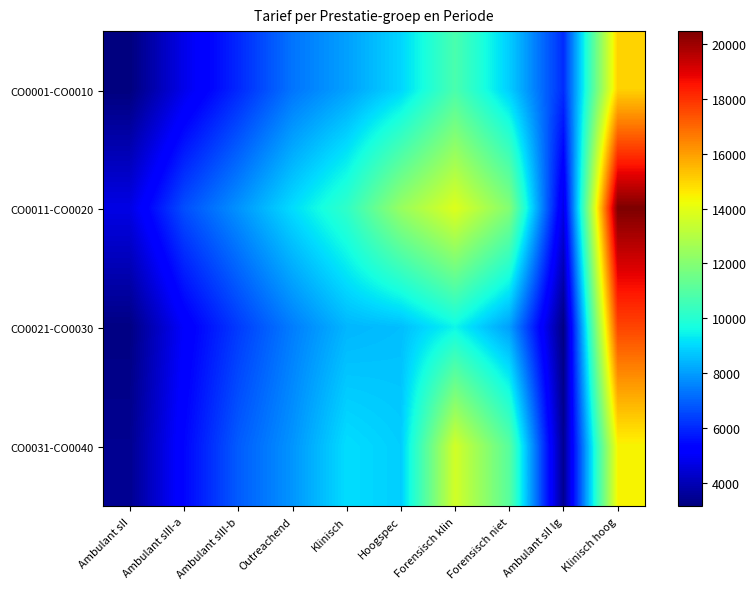

What is the total value across all series at Klinisch?

35769